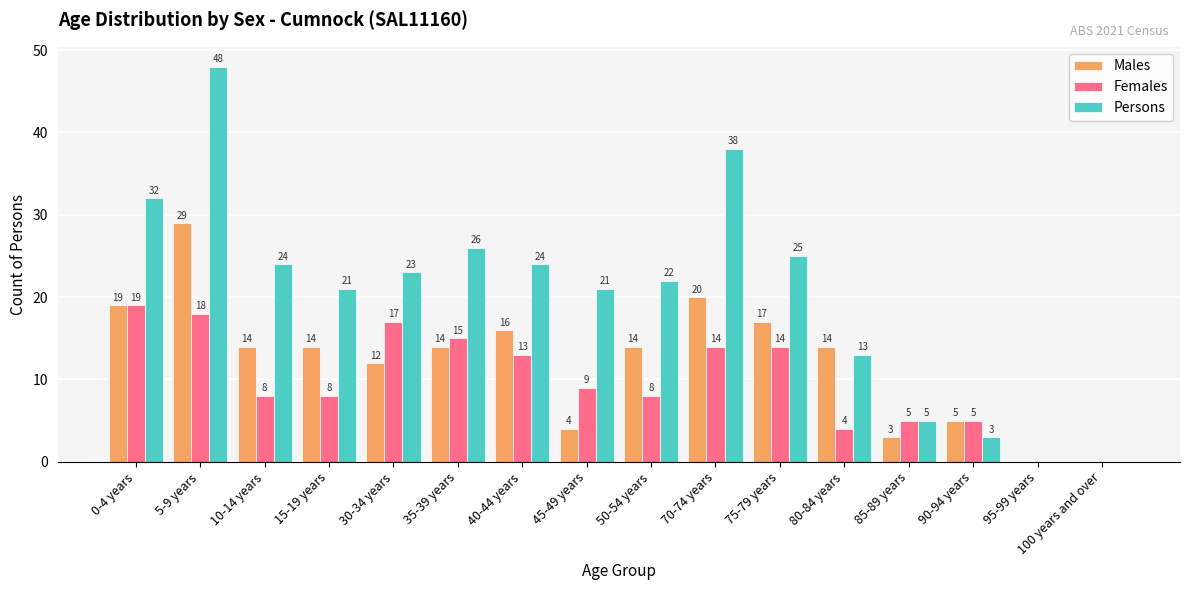

Which category has the highest value in the Males series?

5-9 years